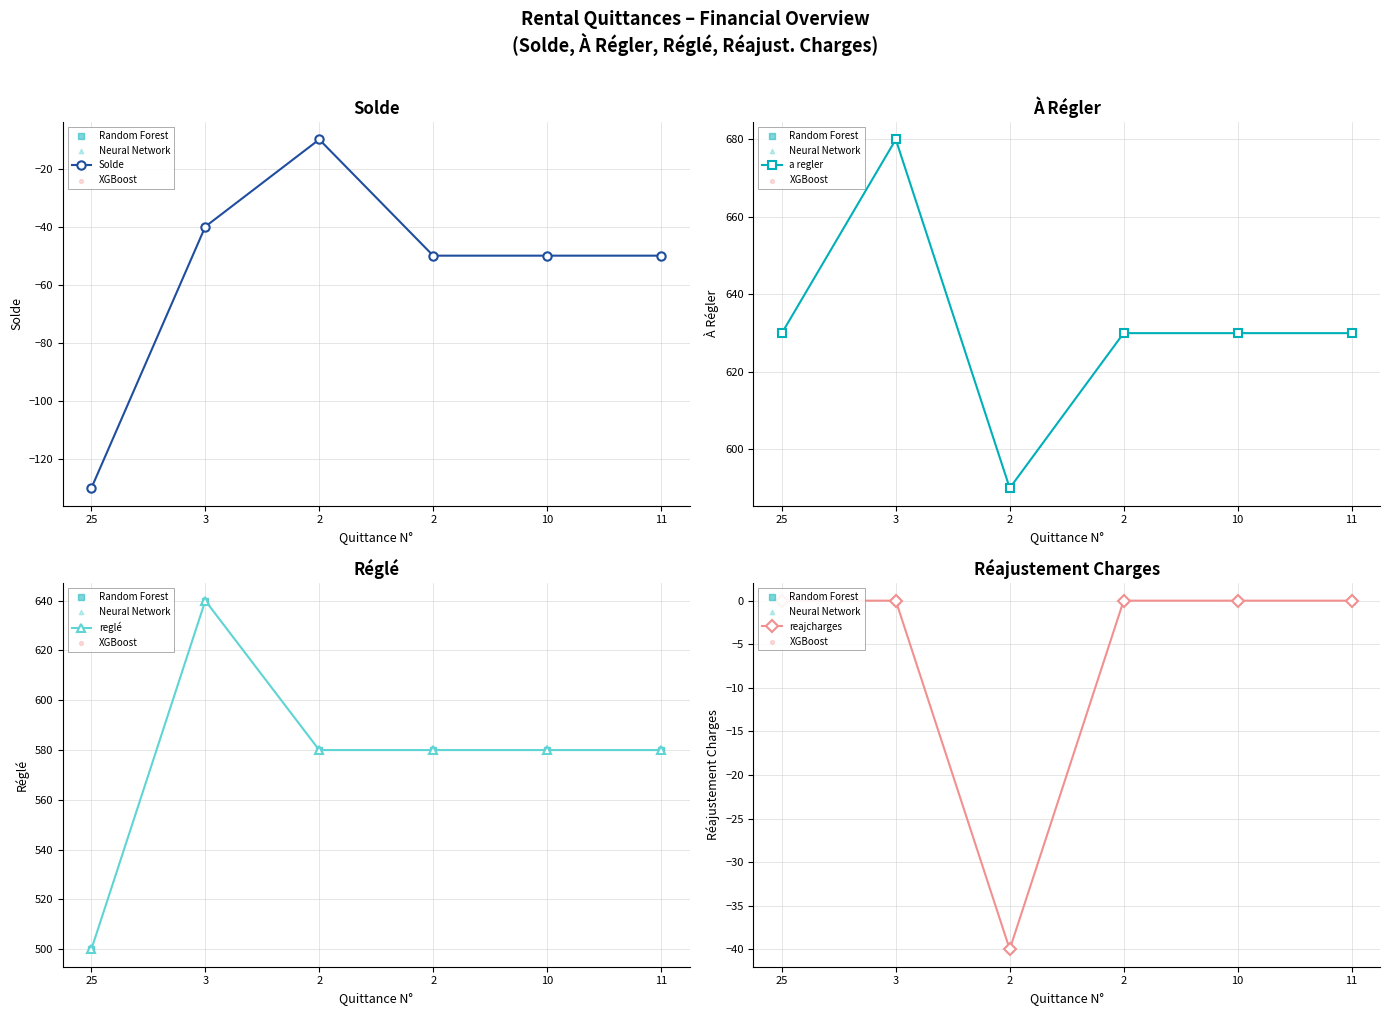

Which series contains the highest Y value?

 a regler